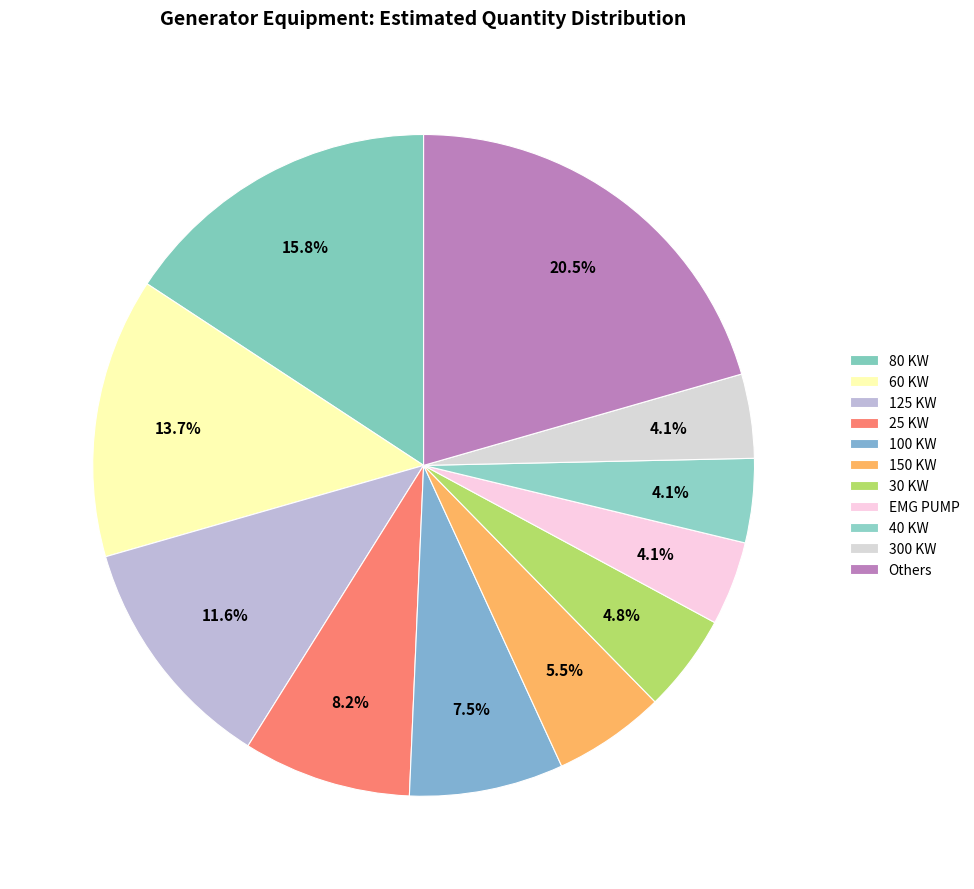

Count the number of slices in the pie.

11